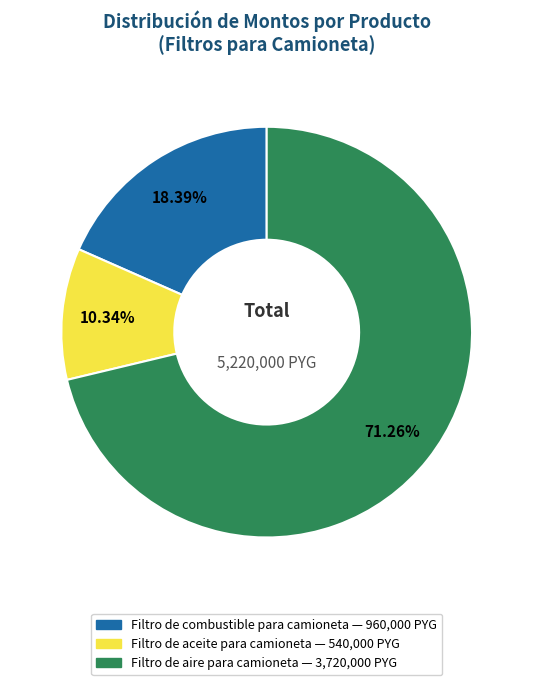

Count the number of slices in the pie.

3